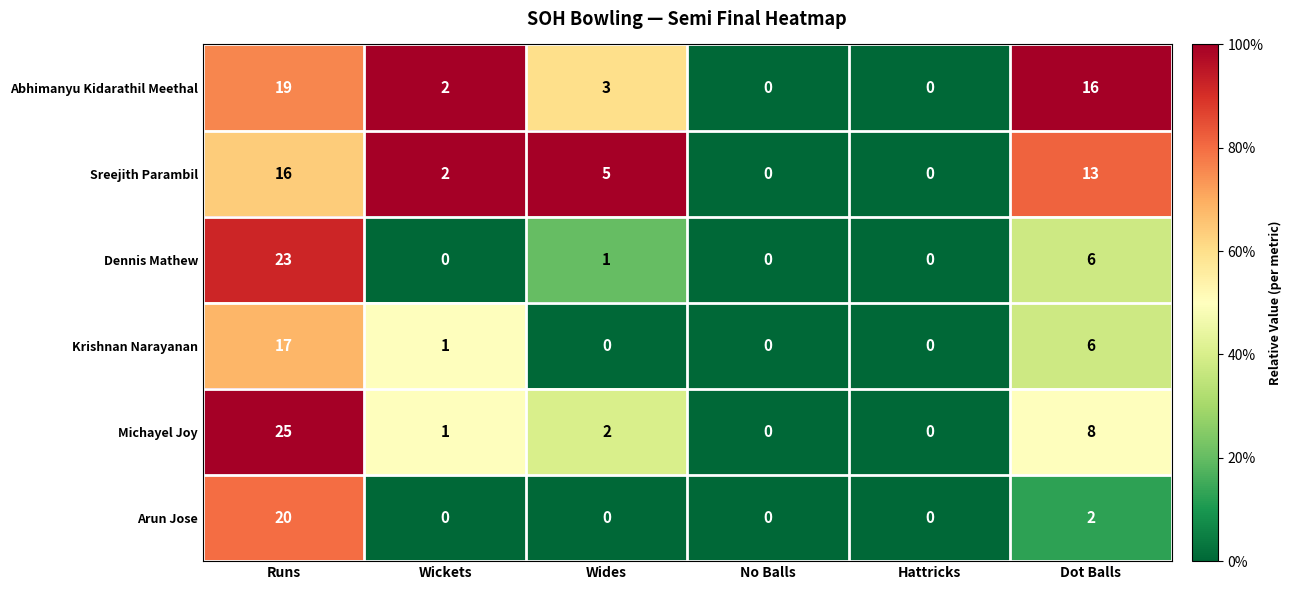

Which series has the widest spread of values?

Michayel Joy